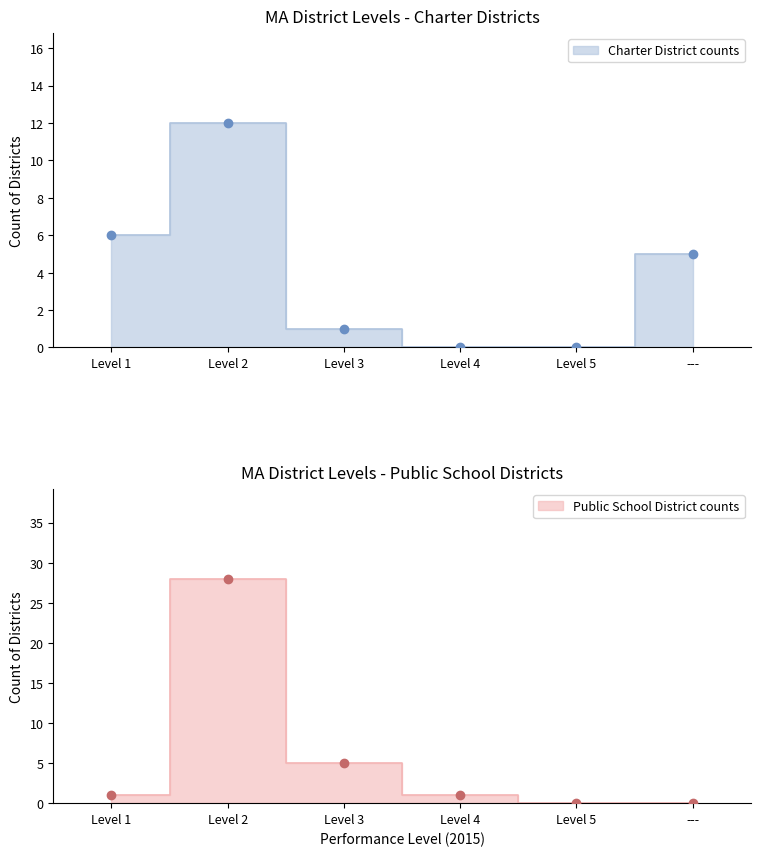

Which category has the lowest value in the Public School District series?

Level 5